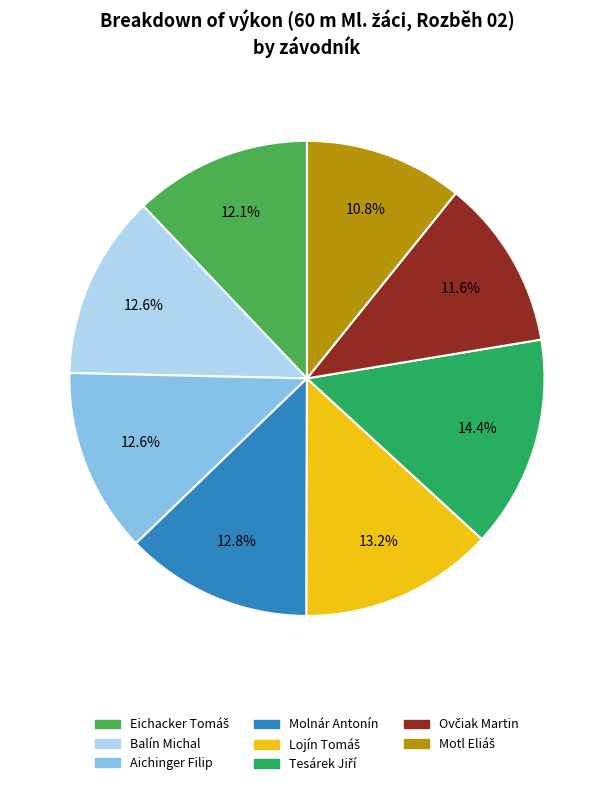

Do Balín Michal and Molnár Antonín together represent more than half of the pie?

No